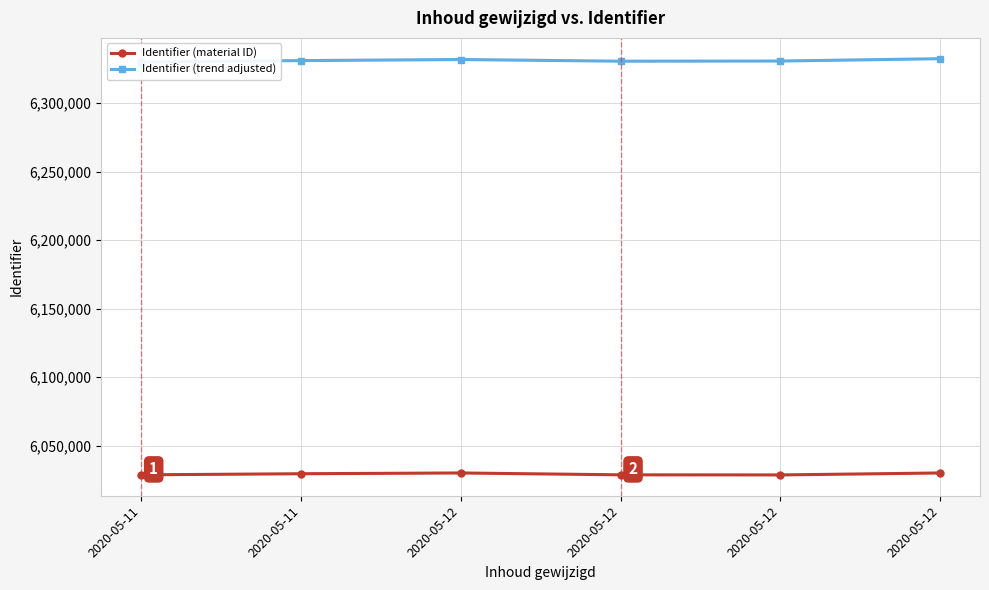

Rank the series by their average value, from lowest to highest.

Identifier (material ID), Identifier (trend adjusted)